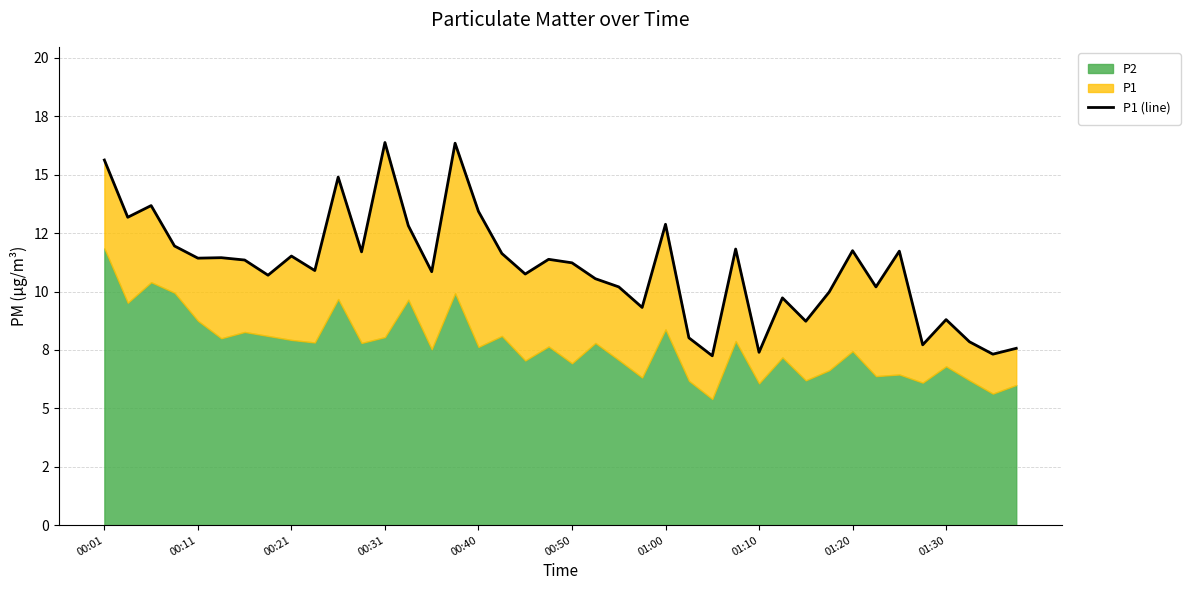

How many lines are shown in the chart?

1